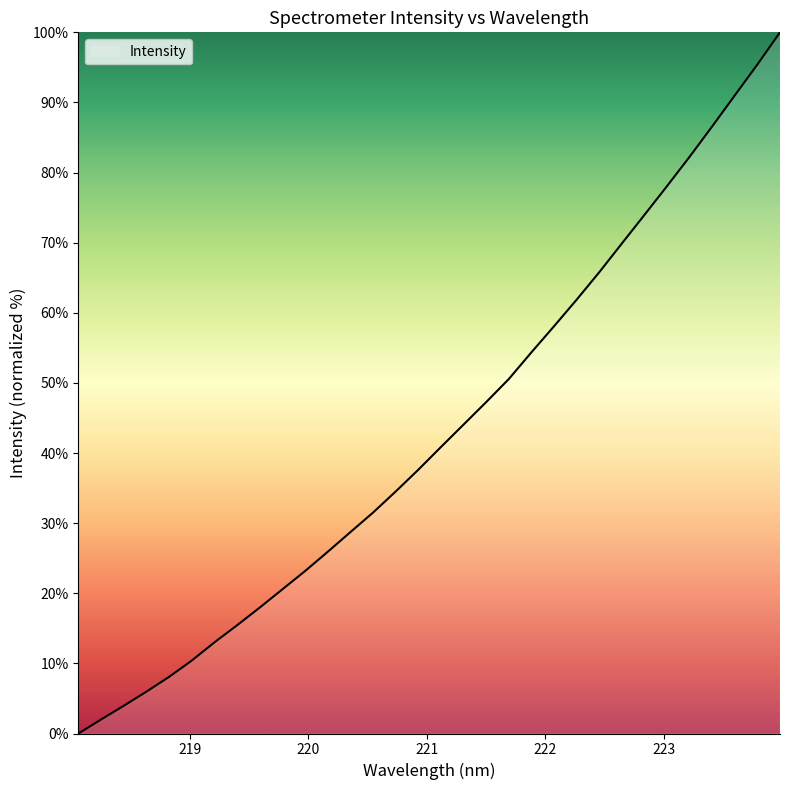

What is the maximum value shown in the chart?

100.0